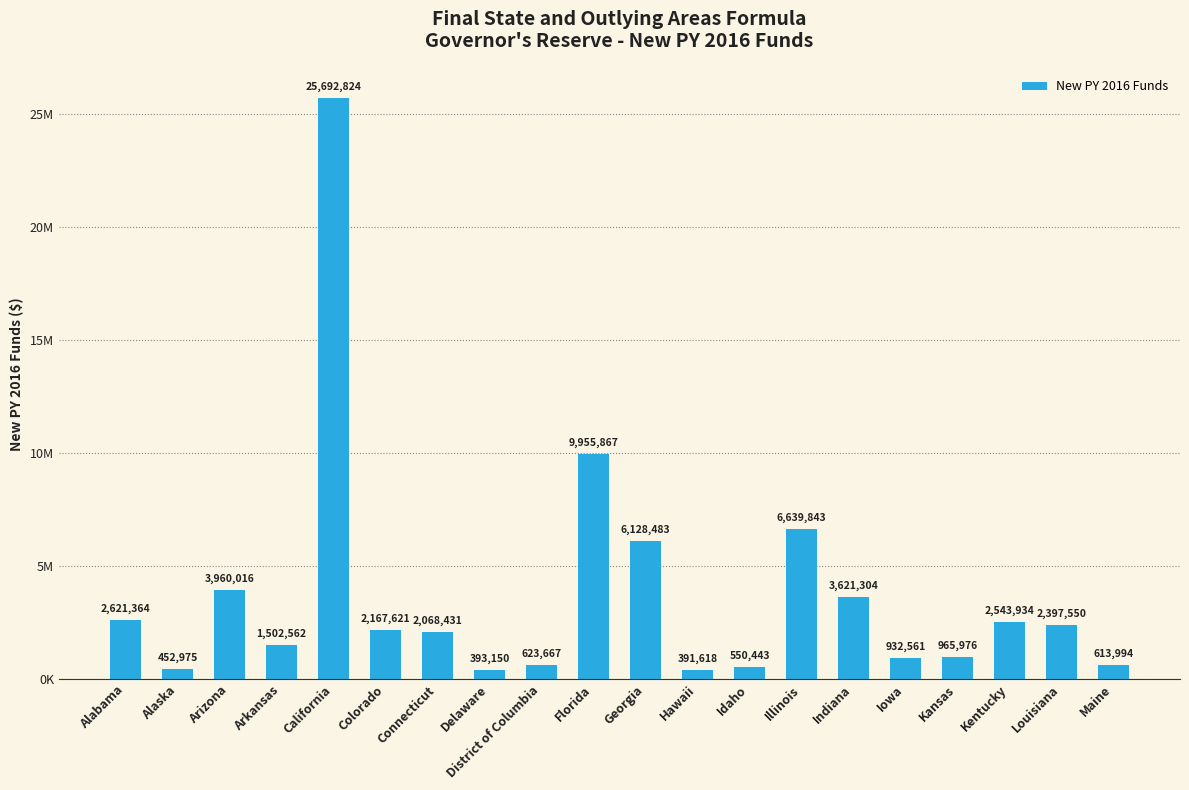

Reading left to right, what are all the values shown in this chart?

Alabama=2621364	Alaska=452975	Arizona=3960016	Arkansas=1502562	California=25692824	Colorado=2167621	Connecticut=2068431	Delaware=393150	District of Columbia=623667	Florida=9955867	Georgia=6128483	Hawaii=391618	Idaho=550443	Illinois=6639843	Indiana=3621304	Iowa=932561	Kansas=965976	Kentucky=2543934	Louisiana=2397550	Maine=613994